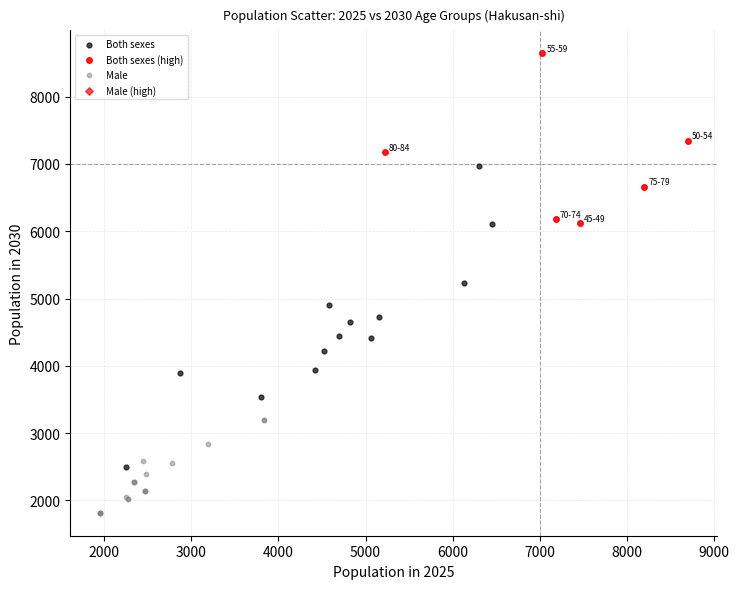

Which series reaches the minimum Y coordinate?

Male